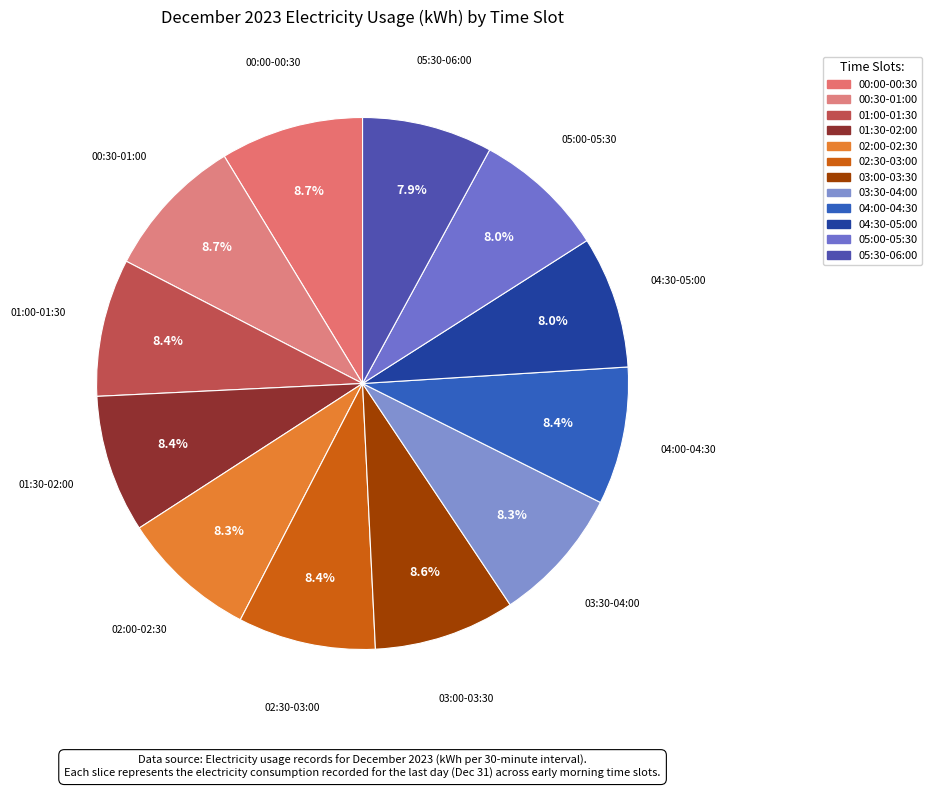

What is the smallest slice in the pie chart?

05:30-06:00